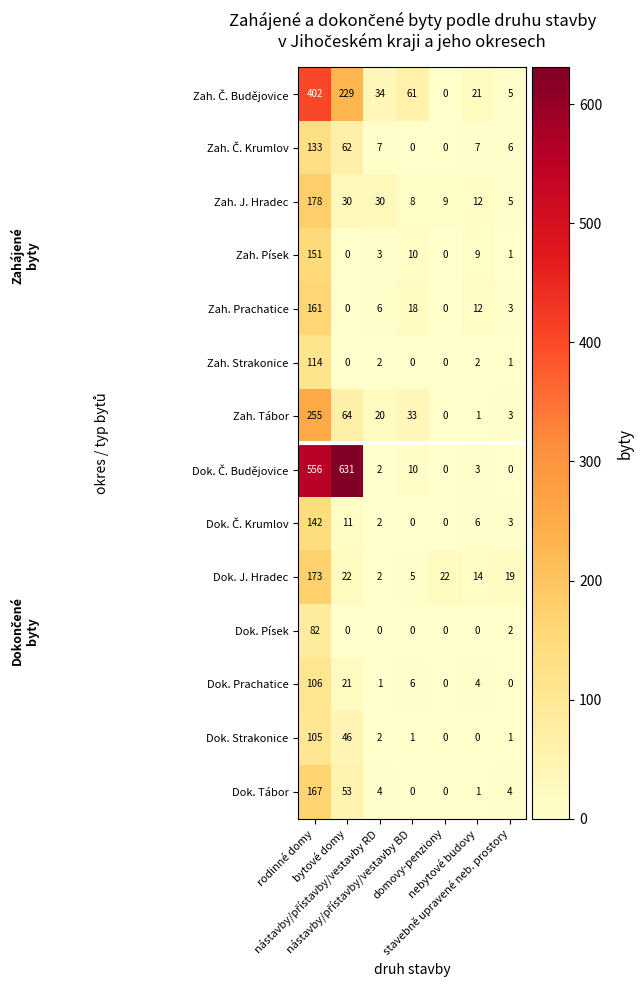

Count the number of categories in the chart.

7